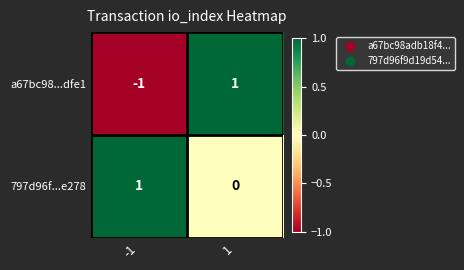

At -1, list the series in order from largest to smallest.

797d96f...e278, a67bc98...dfe1